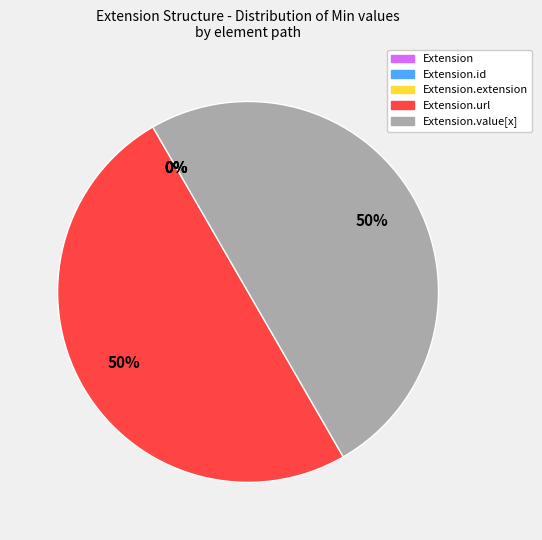

How many segments does this pie chart have?

5